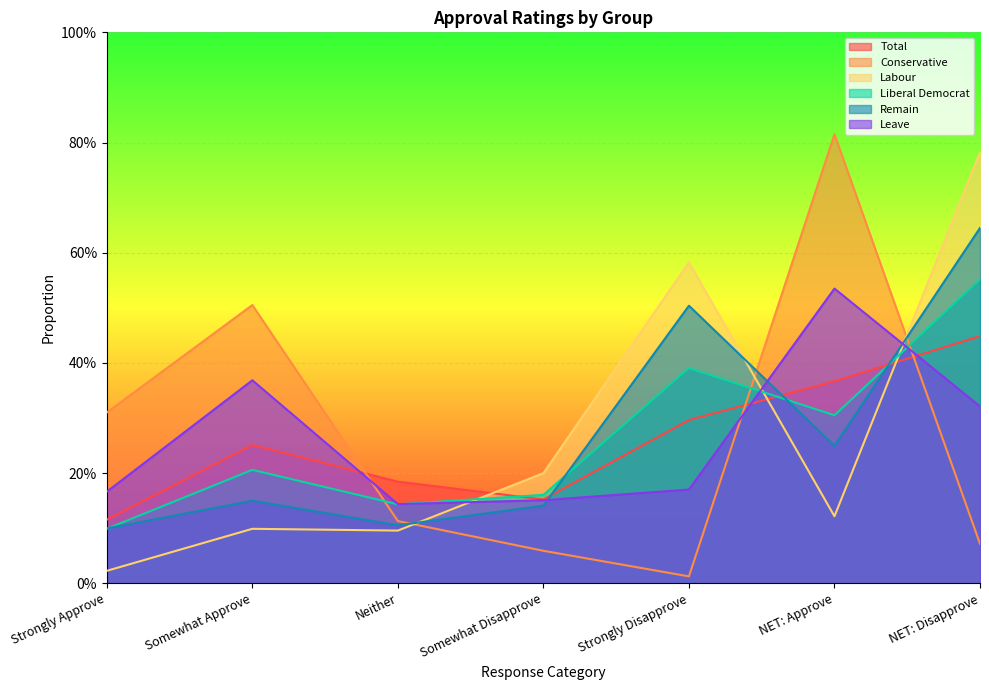

At which category does Leave reach its first local valley?

Neither